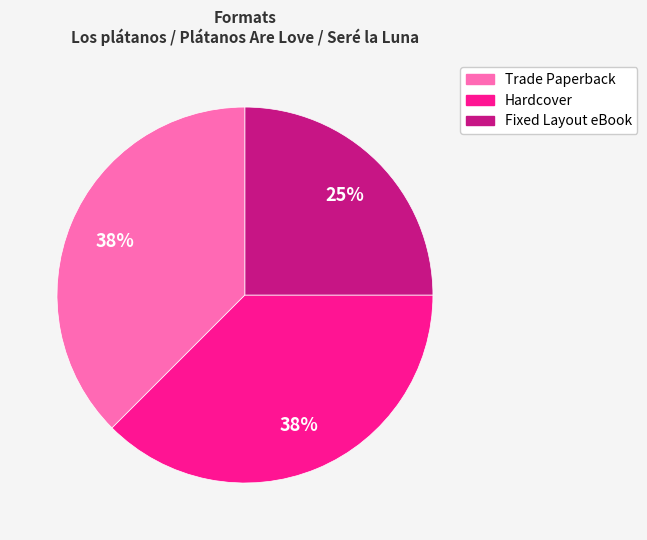

What is the smallest slice in the pie chart?

Fixed Layout eBook